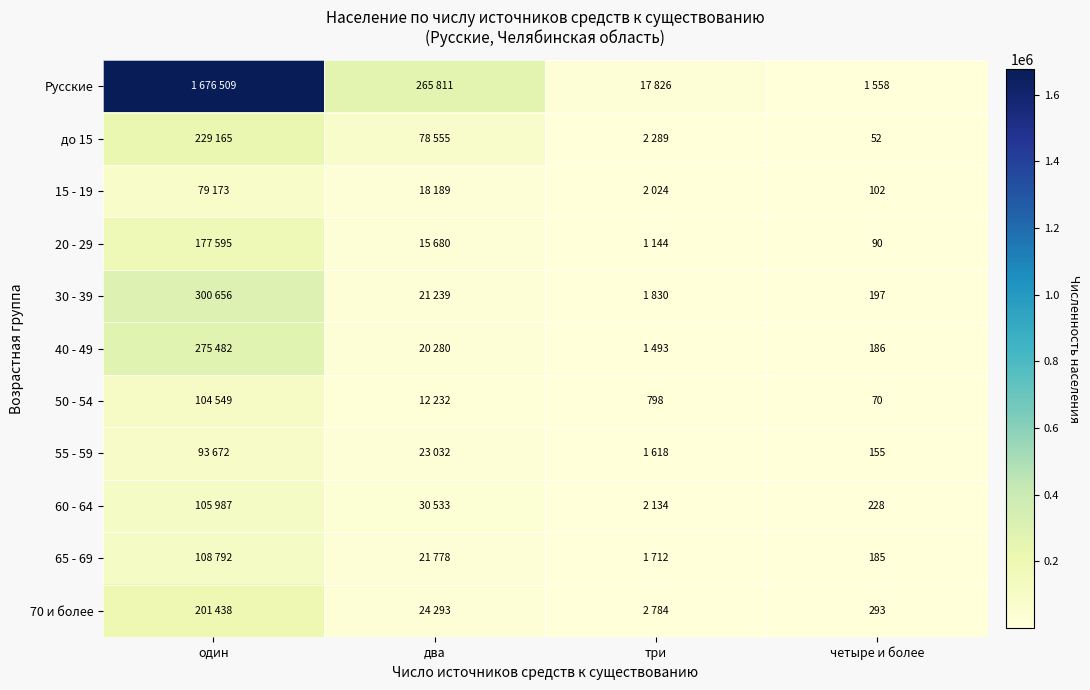

The value of 70 и более at четыре и более is 293. True or false?

True